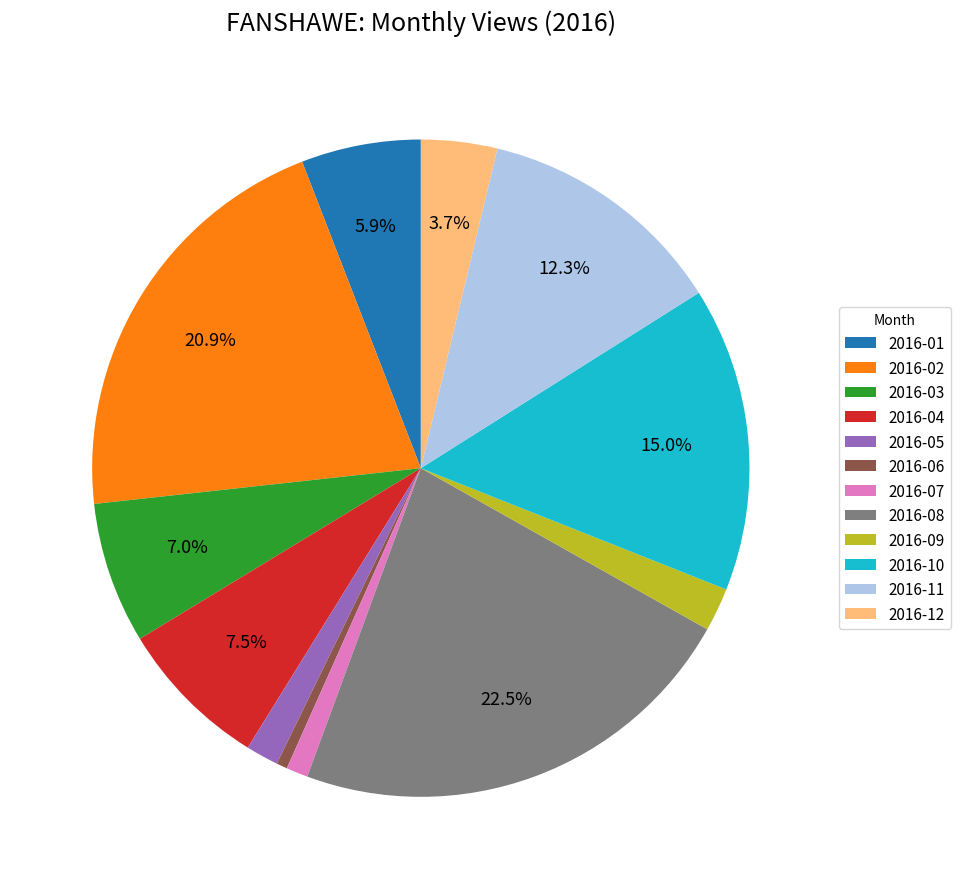

Does 2016-11 account for over 50% of the chart?

No